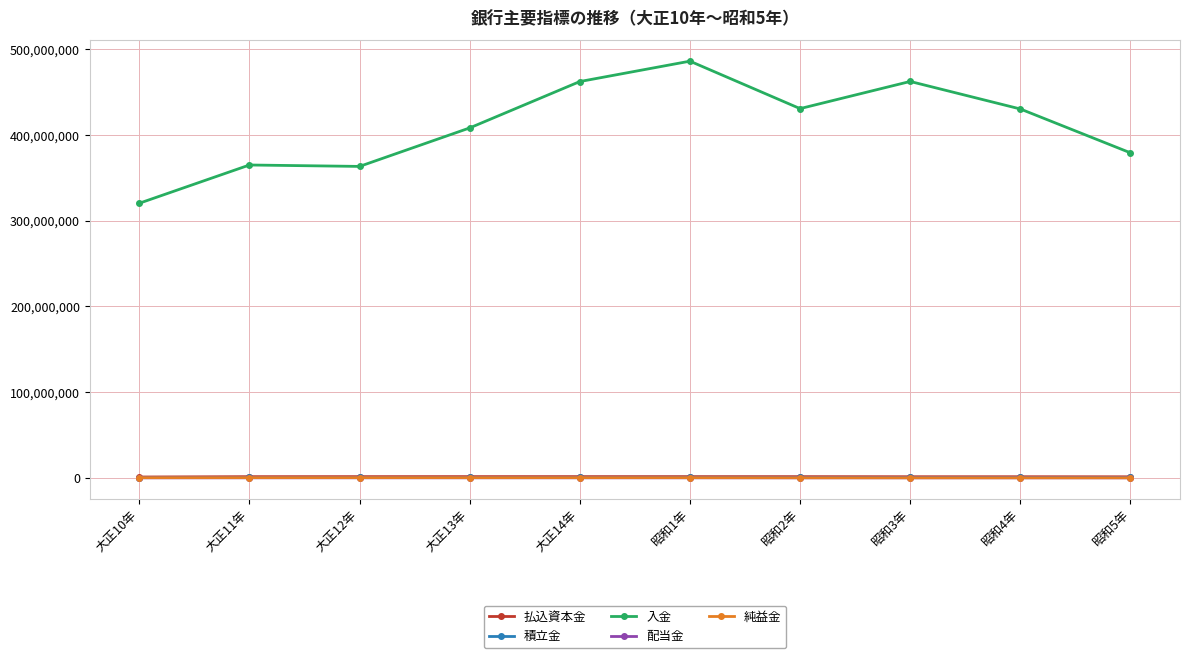

What is the label of the 2nd point from the right?

昭和4年